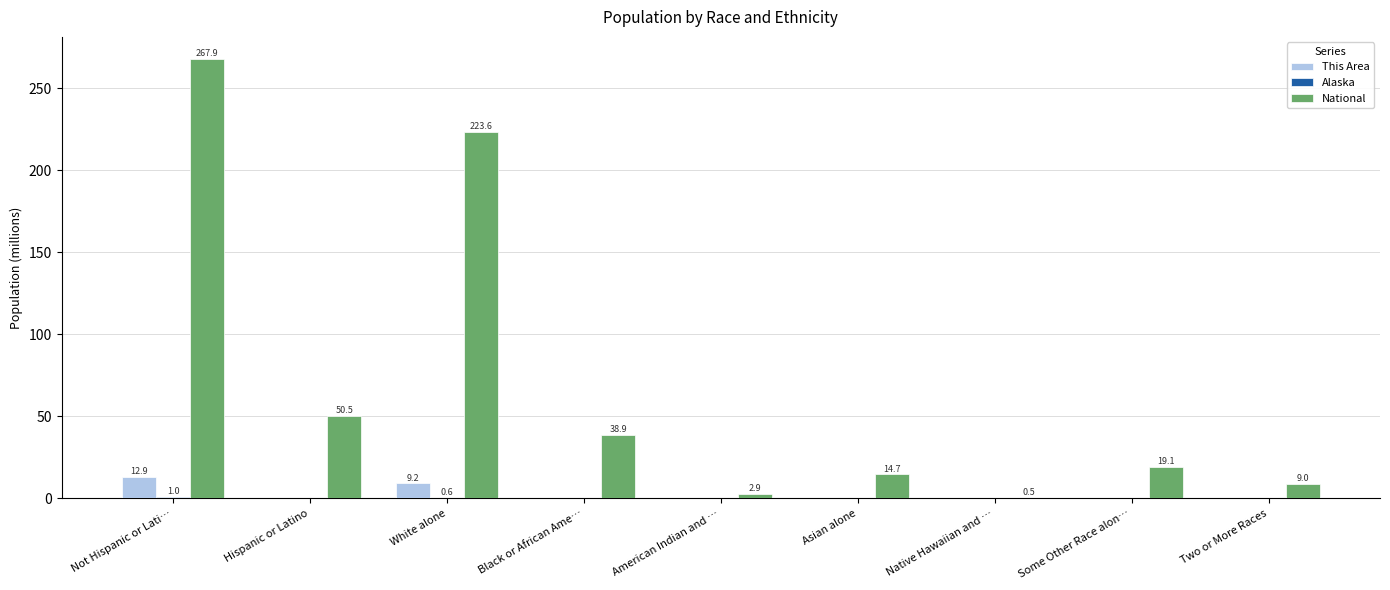

What is the sum of all This Area values?

22.1